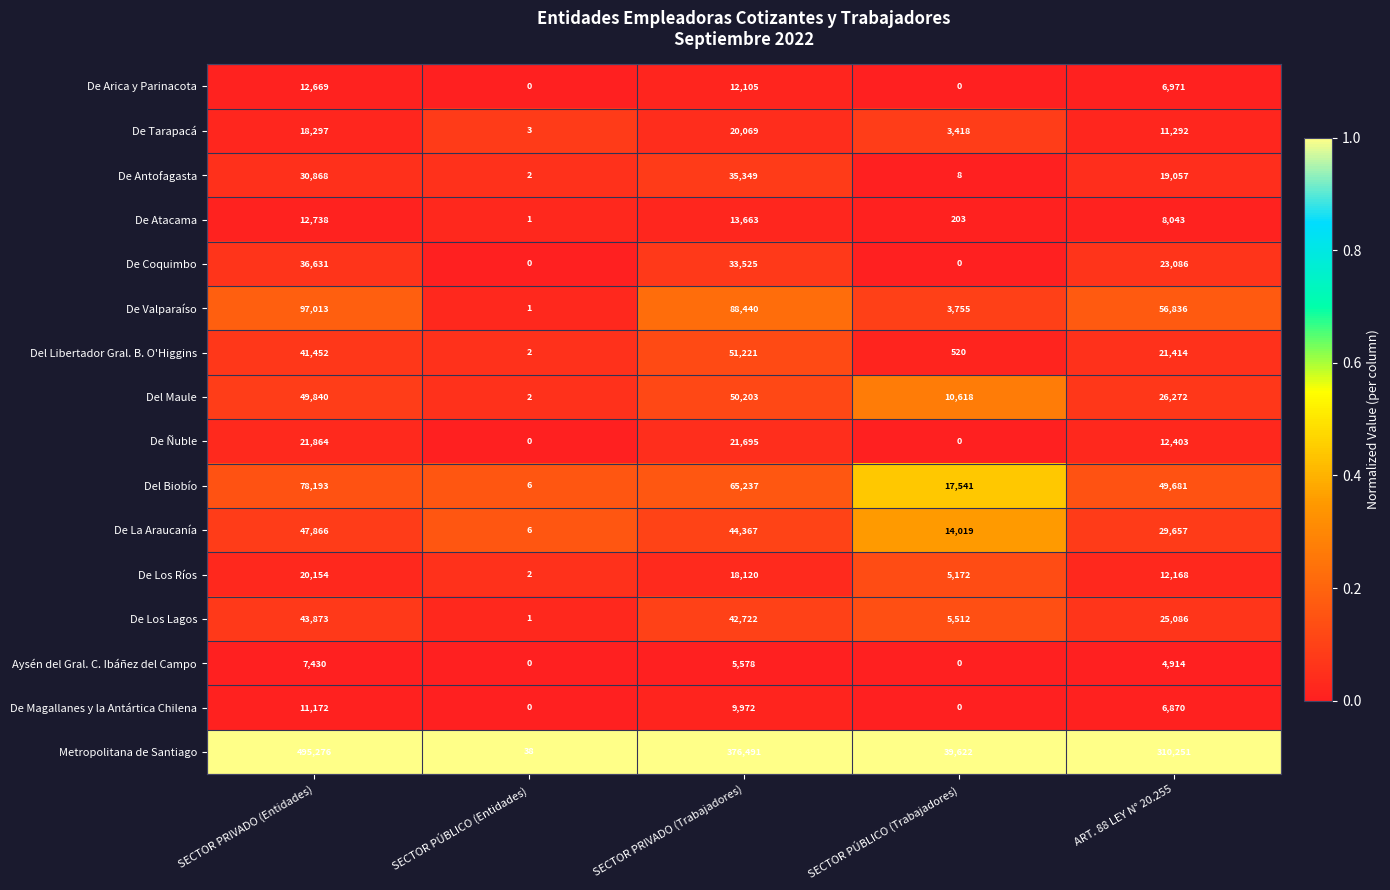

List the series in order of their peak value, lowest first.

Aysén del Gral. C. Ibáñez del Campo, De Magallanes y la Antártica Chilena, De Arica y Parinacota, De Atacama, De Tarapacá, De Los Ríos, De Ñuble, De Antofagasta, De Coquimbo, De Los Lagos, De La Araucanía, Del Maule, Del Libertador Gral. B. O'Higgins, Del Biobío, De Valparaíso, Metropolitana de Santiago